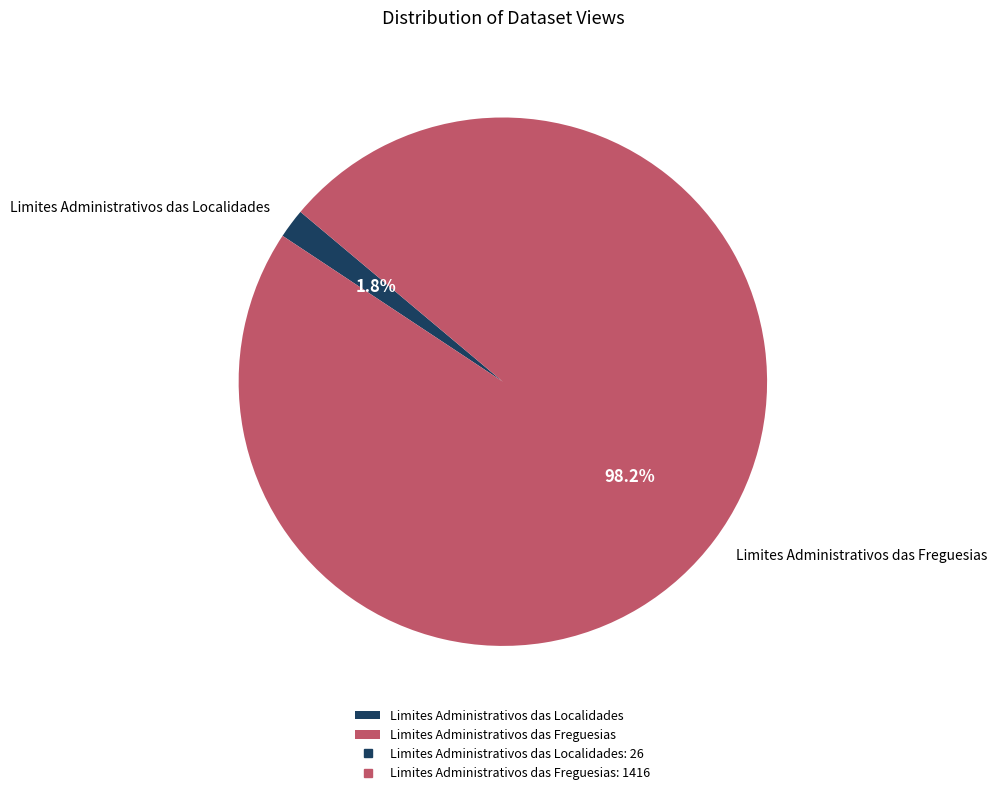

To the nearest percent, what is the difference between the Limites Administrativos das Freguesias and Limites Administrativos das Localidades slice percentages?

96%